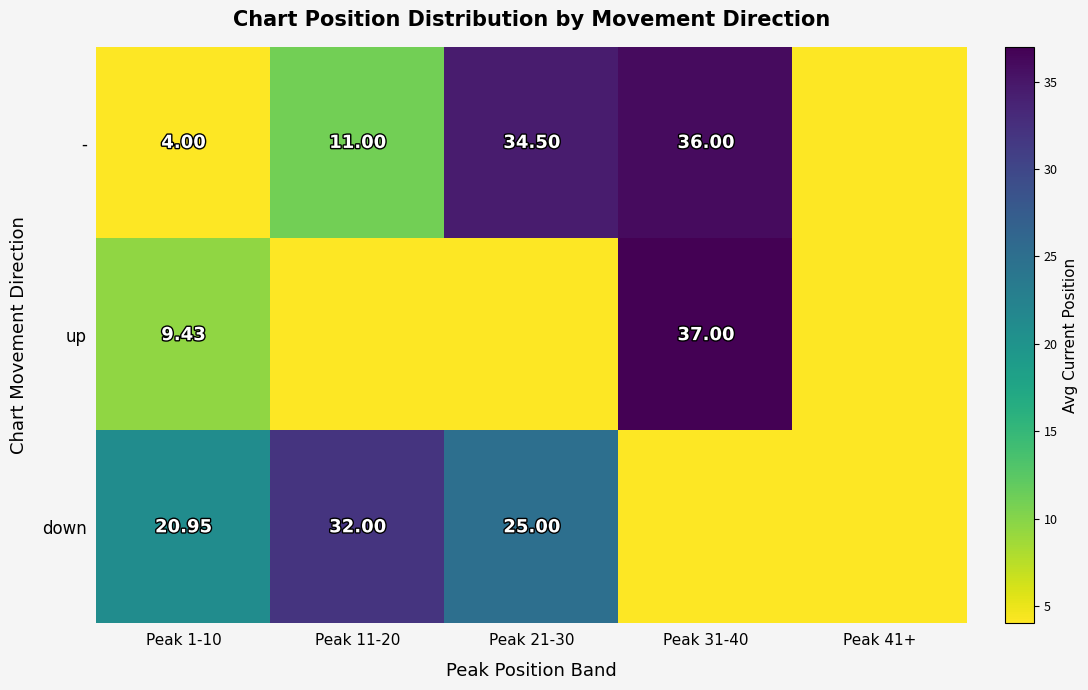

Rank the series at Peak 1-10 from highest to lowest value.

down, up, -